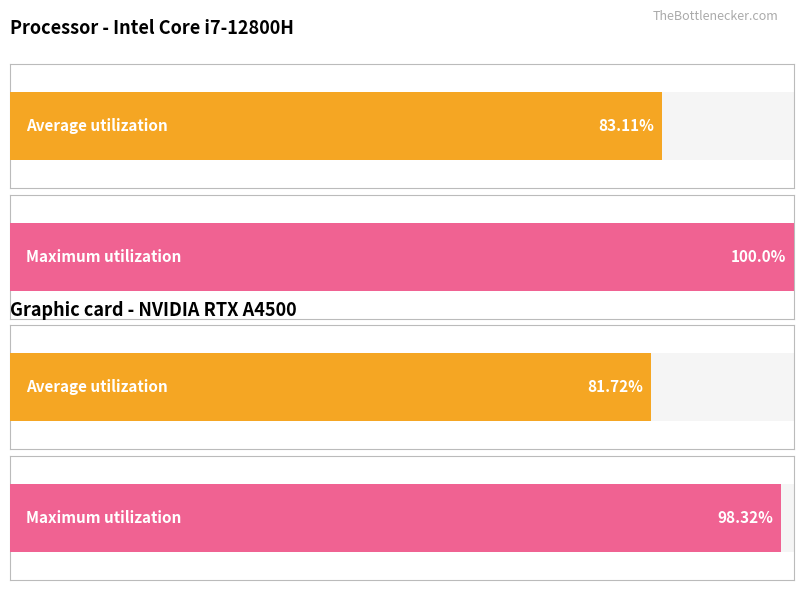

How many series are shown in this chart?

2